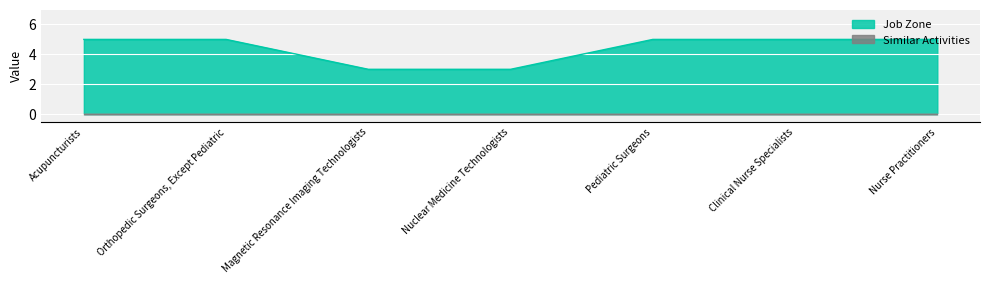

Reading left to right, what are all the values shown in this chart?

Acupuncturists=5	Orthopedic Surgeons, Except Pediatric=5	Magnetic Resonance Imaging Technologists=3	Nuclear Medicine Technologists=3	Pediatric Surgeons=5	Clinical Nurse Specialists=5	Nurse Practitioners=5